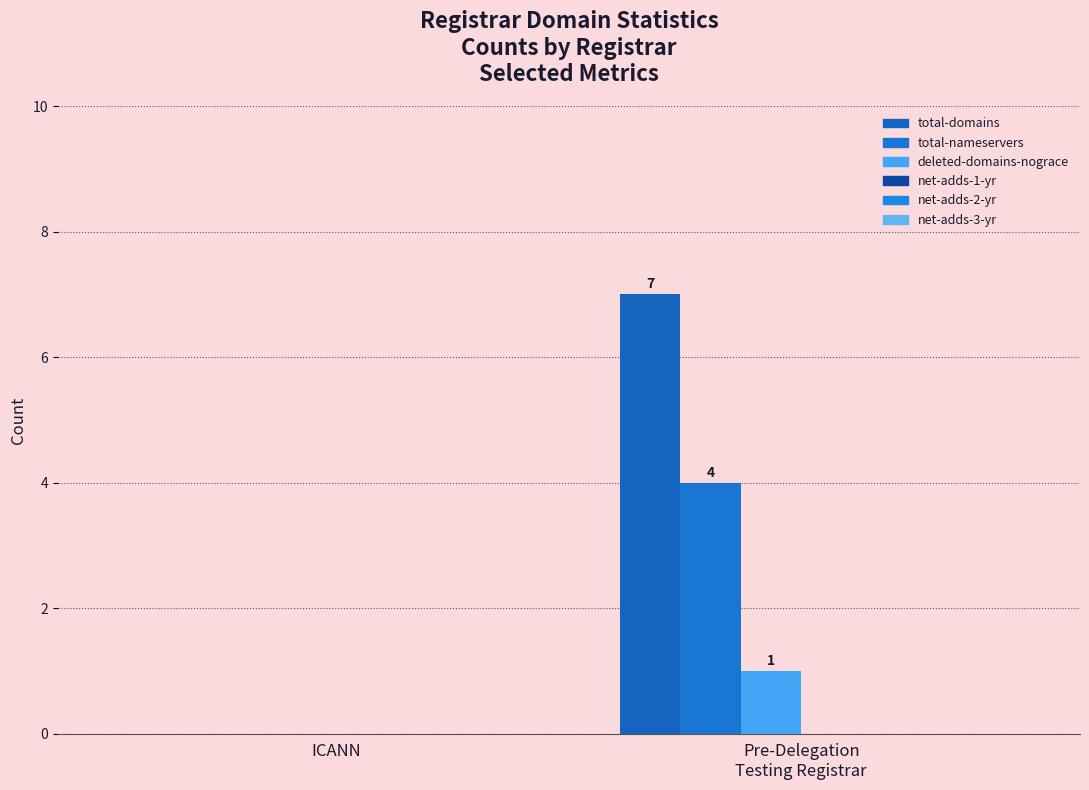

Are the bars horizontal?

No